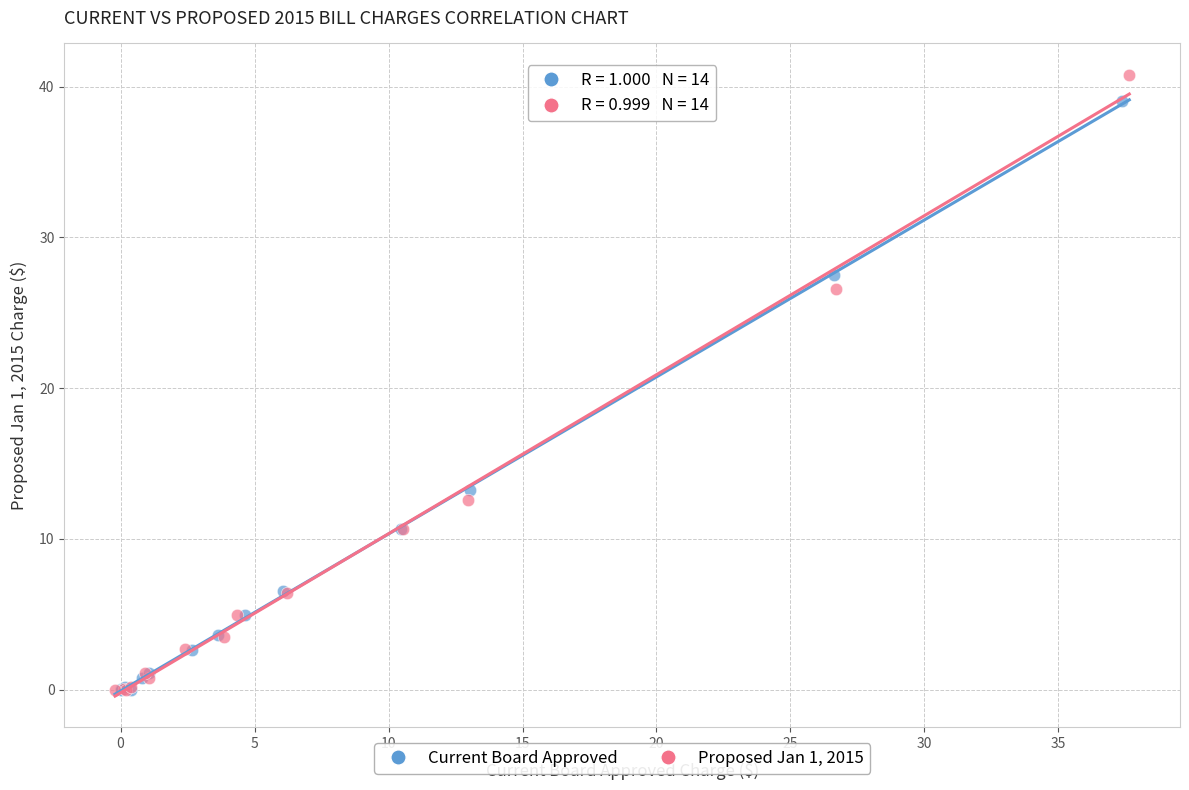

Which series has the largest Y range (max minus min)?

Proposed Jan 1, 2015